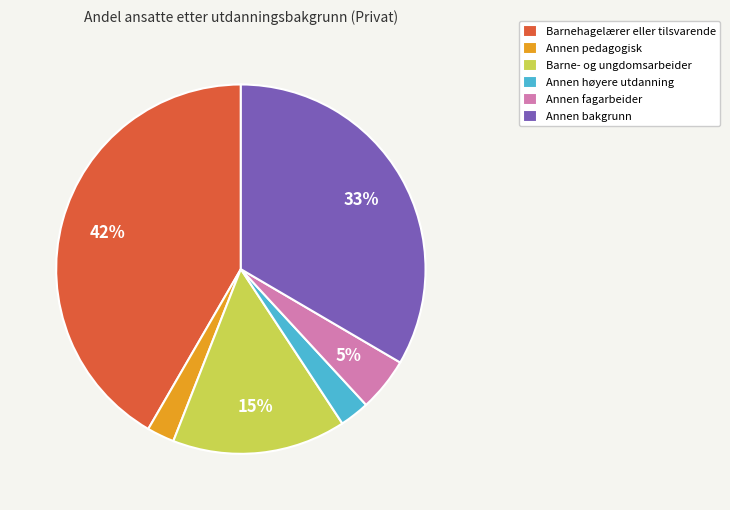

Does any single category account for the majority?

No